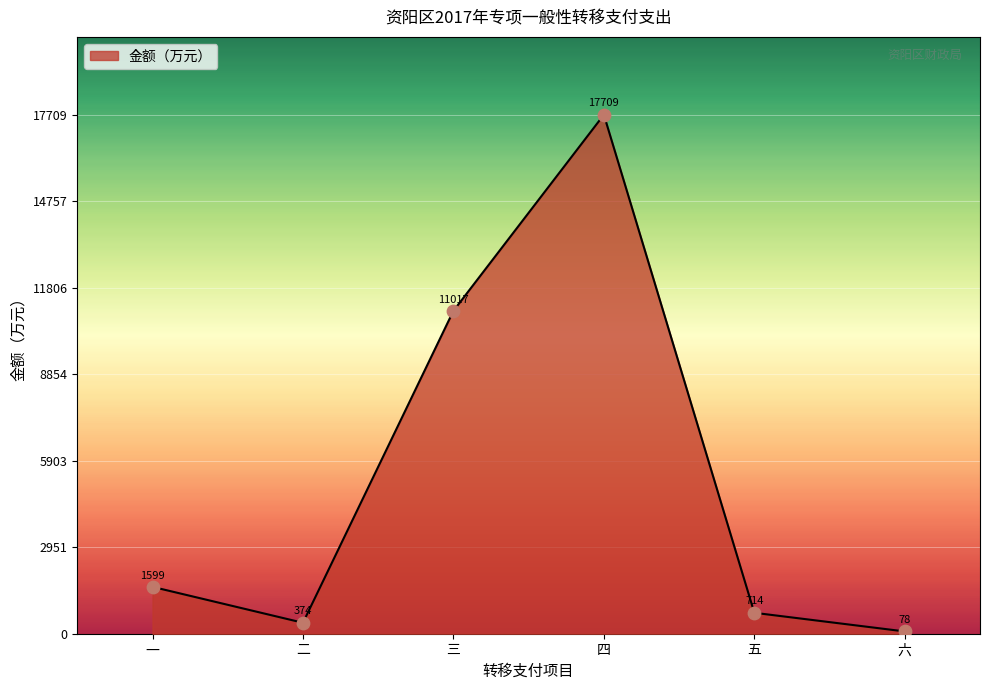

What is the change in value from 一 to 六?

-1521